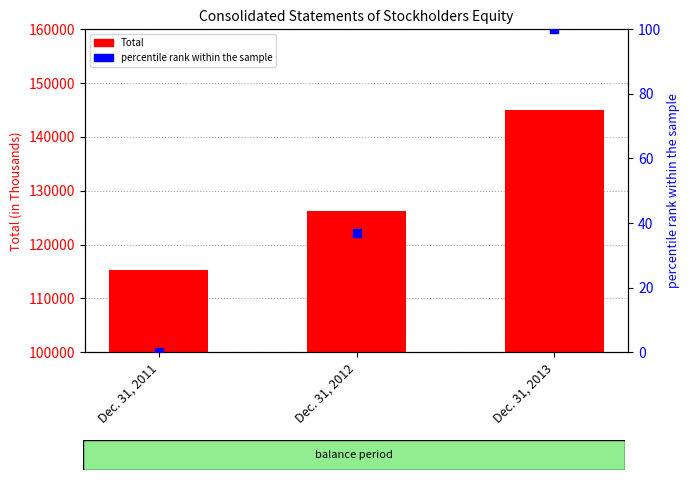

At how many categories does at least one series exceed 92819?

3